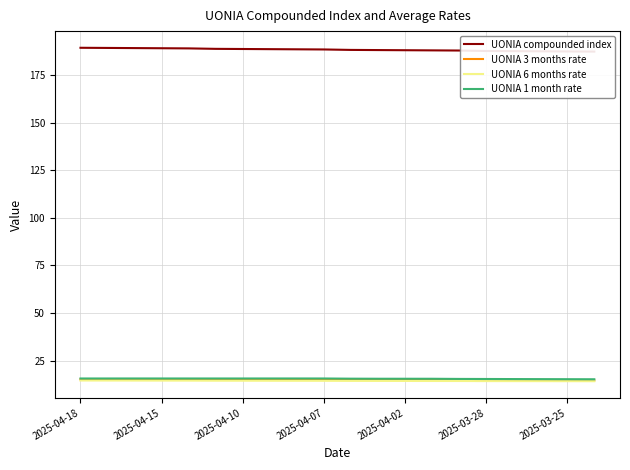

What is the label of the 20th point from the right?

2025-04-18